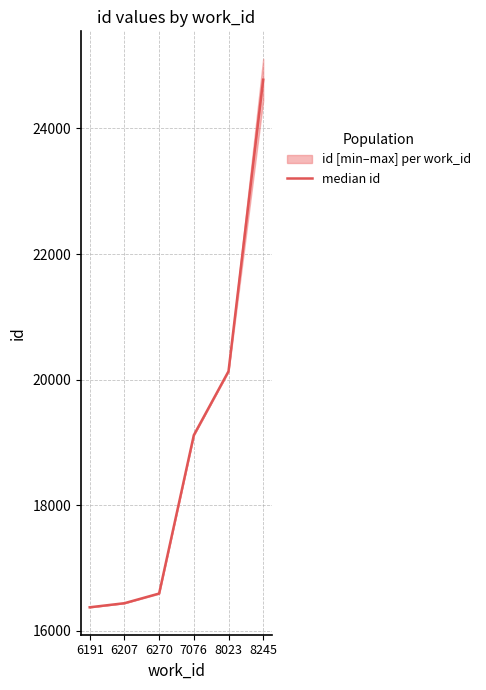

How many data points are above 19114?

2